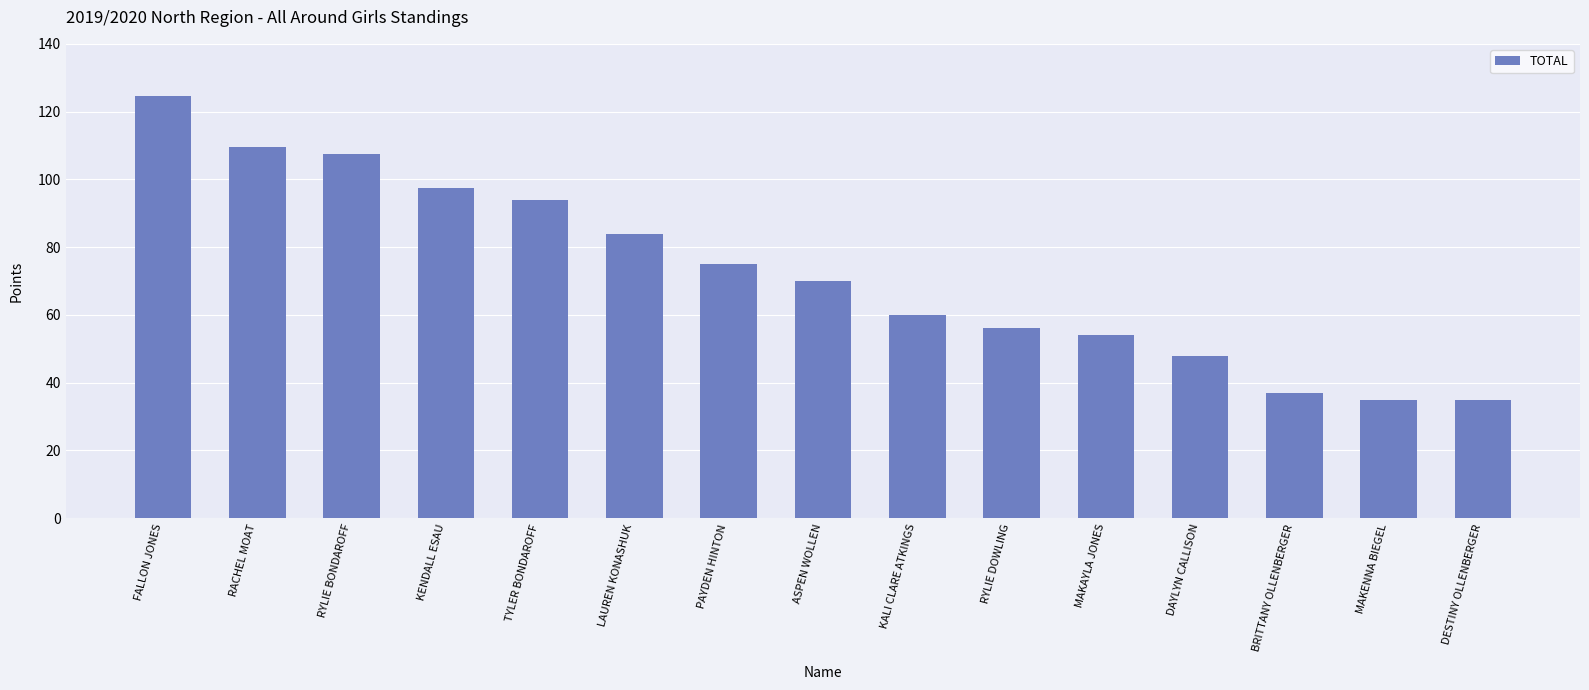

Reading right to left, extract all data points from this chart.

DESTINY OLLENBERGER=35.0	MAKENNA BIEGEL=35.0	BRITTANY OLLENBERGER=37.0	DAYLYN CALLISON=48.0	MAKAYLA JONES=54.0	RYLIE DOWLING=56.0	KALI CLARE ATKINGS=60.0	ASPEN WOLLEN=70.0	PAYDEN HINTON=75.0	LAUREN KONASHUK=84.0	TYLER BONDAROFF=94.0	KENDALL ESAU=97.5	RYLIE BONDAROFF=107.5	RACHEL MOAT=109.5	FALLON JONES=124.5